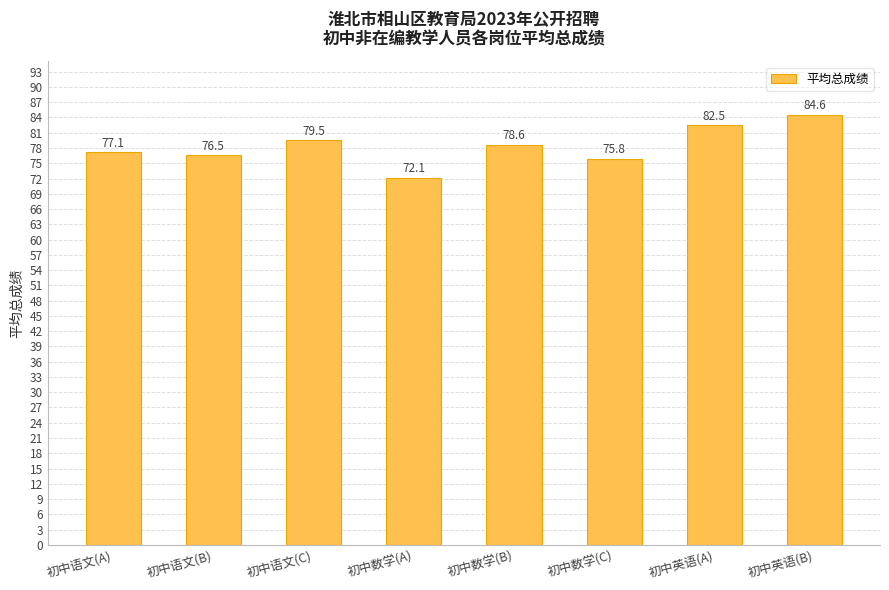

Which label corresponds to the smallest value in the chart?

初中数学(A)